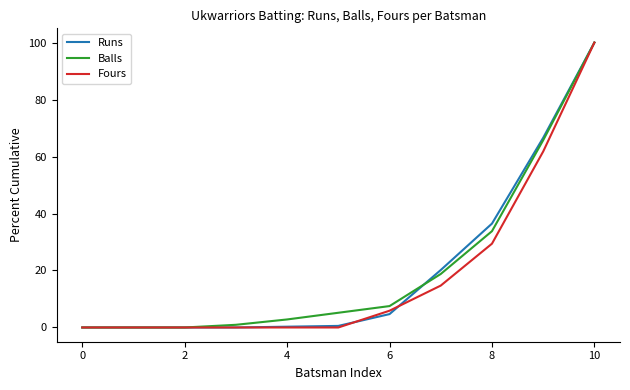

What is the maximum value for Fours?

100.0